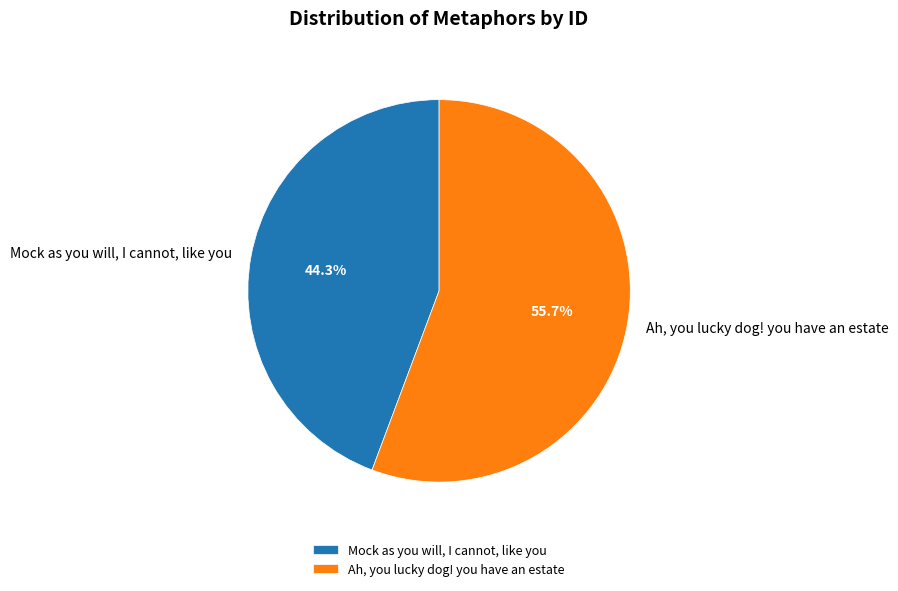

Which slice is the smallest?

Mock as you will, I cannot, like you